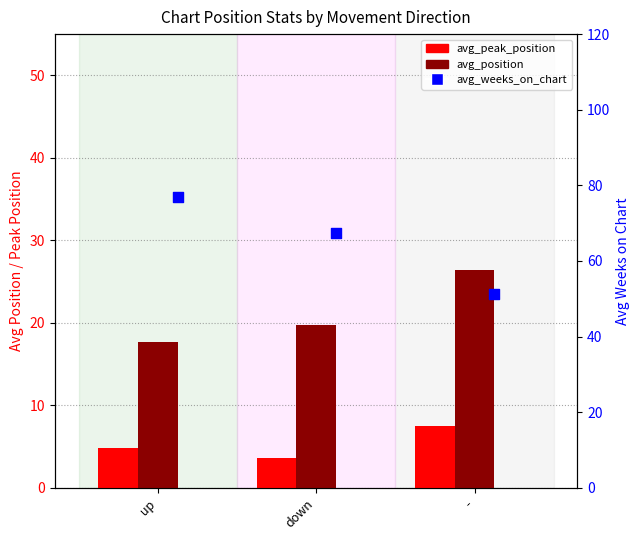

At which category is the sum across all series the highest?

up